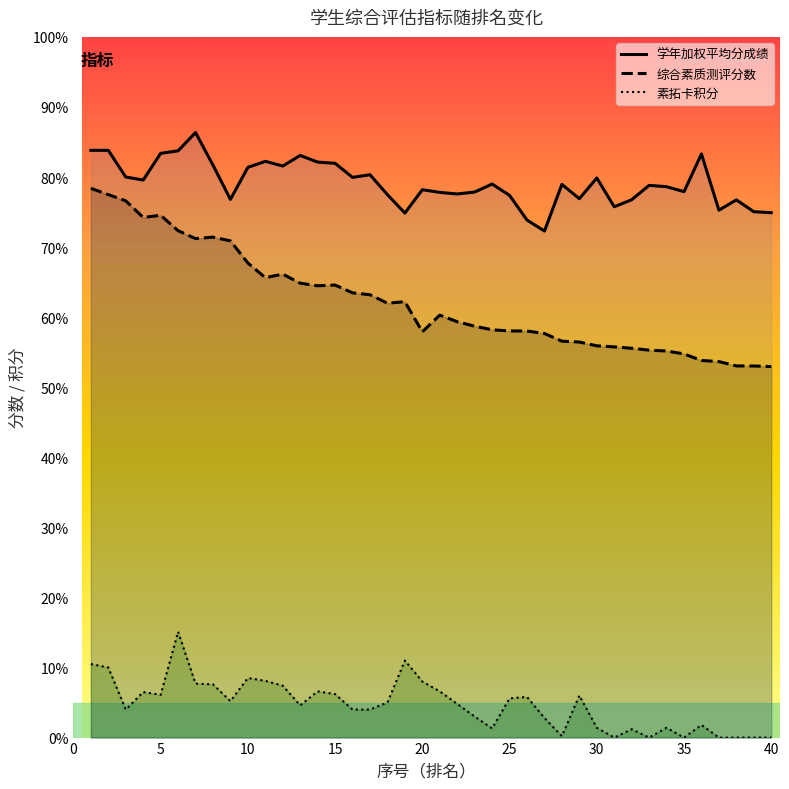

List the series in order of their peak value, lowest first.

素拓卡积分, 综合素质测评分数, 学年加权平均分成绩